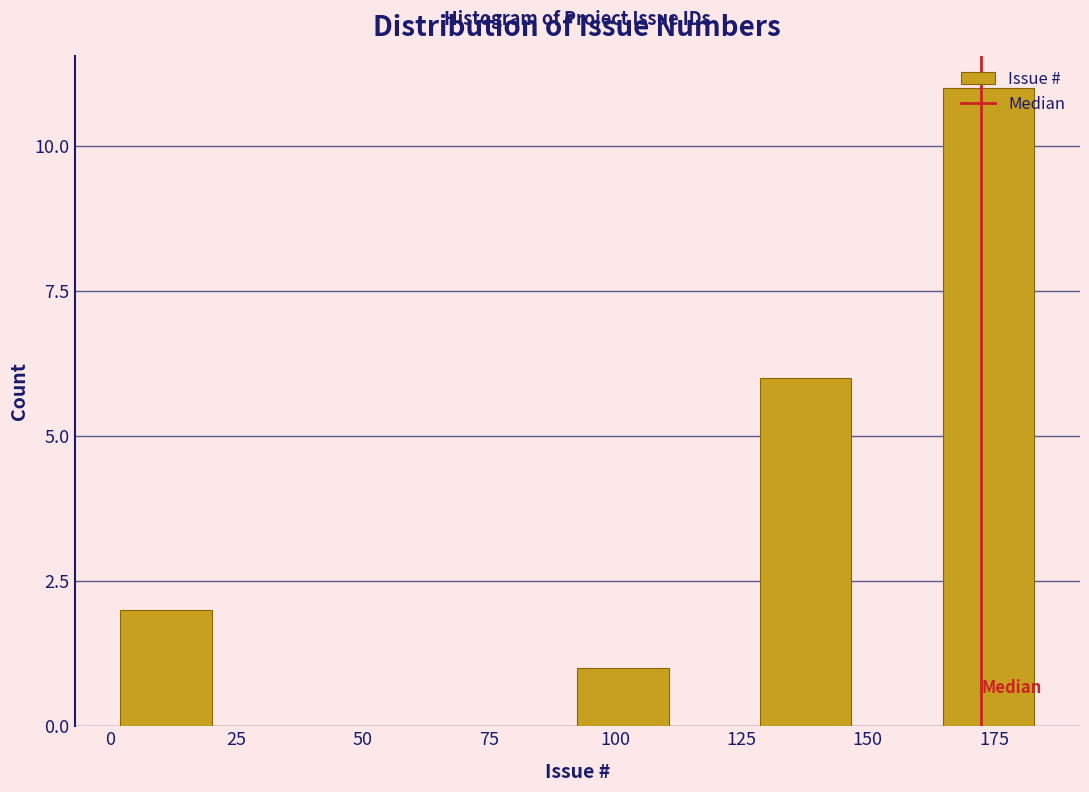

Read against the x-axis, roughly where is the centre of the tallest bar?

175